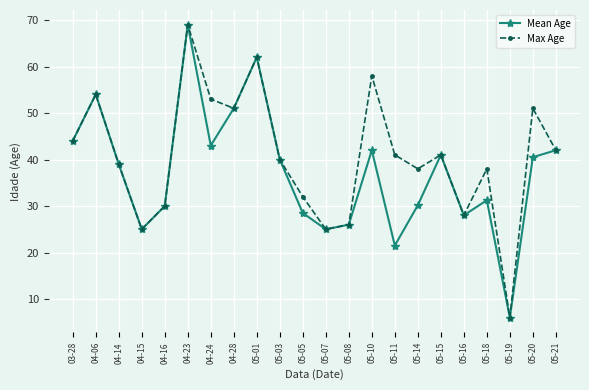

What is the difference between the second highest and second lowest values in the Mean Age series?

40.5